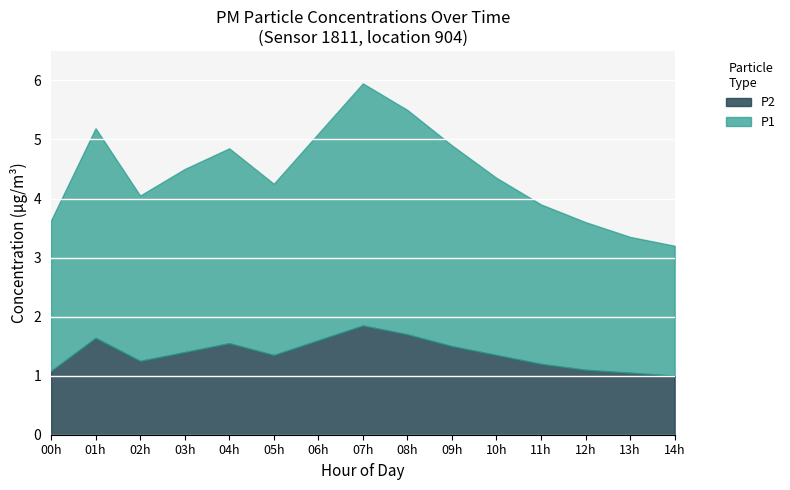

What is the total value across all series at 11h?

3.9